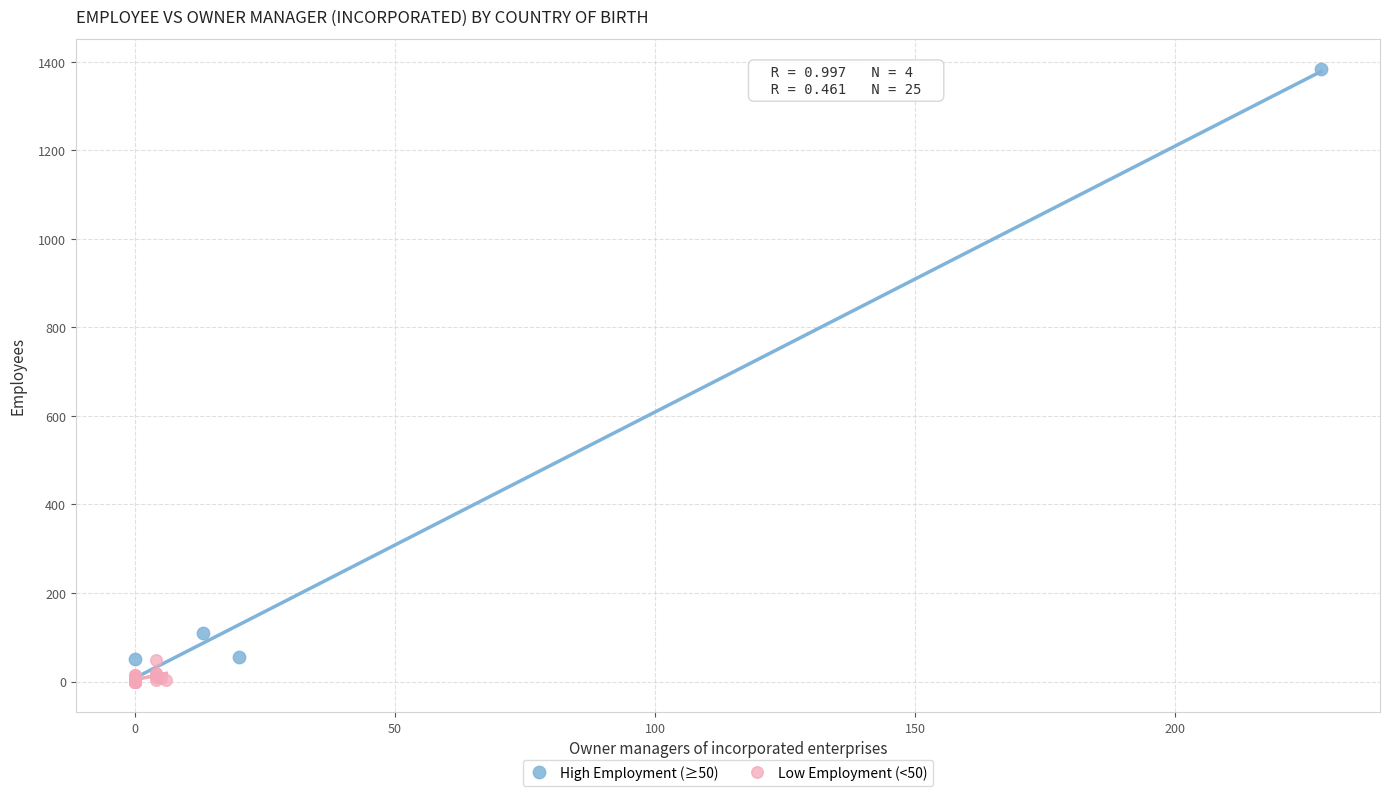

Which series contains the highest Y value?

High Employment (≥50)